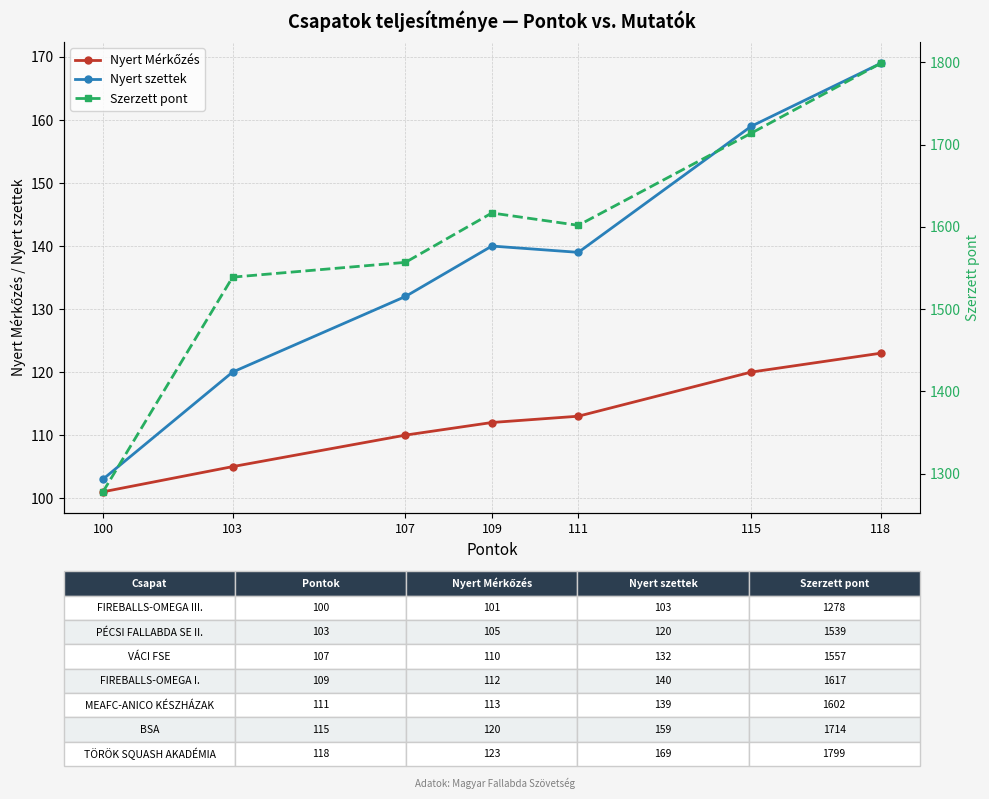

Reading left to right, what are all the values shown in this chart?

Nyert Mérkőzés: 100=101	103=105	107=110	109=112	111=113	115=120	118=123
Nyert szettek: 100=103	103=120	107=132	109=140	111=139	115=159	118=169
Szerzett pont: 100=1278	103=1539	107=1557	109=1617	111=1602	115=1714	118=1799